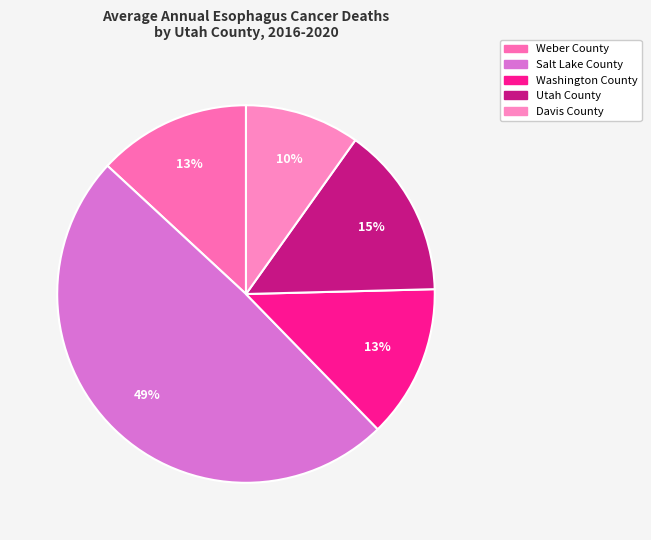

True or false: Weber County accounts for 13% of the total.

True